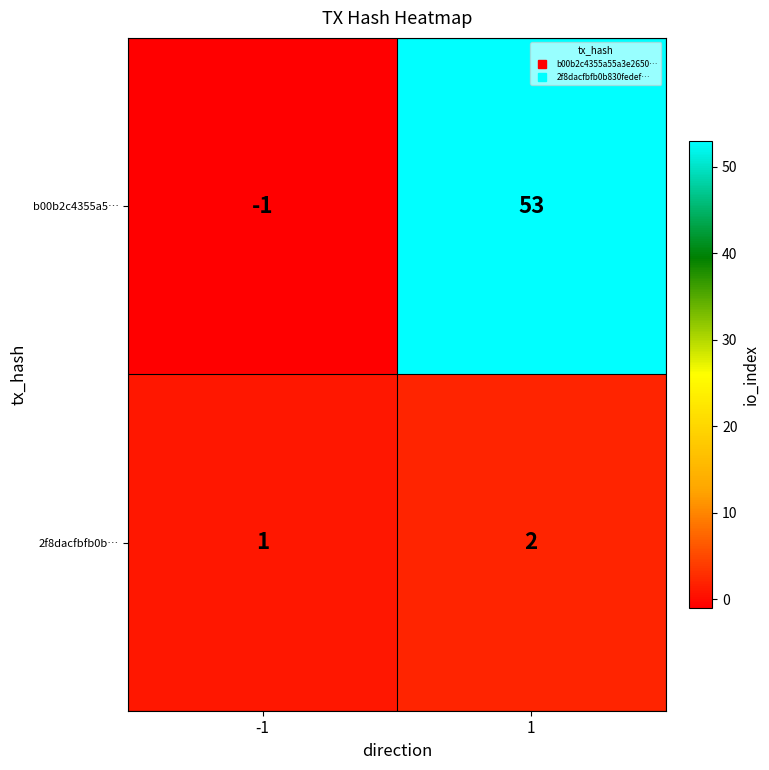

Which series has the largest total across all categories?

b00b2c4355a5…